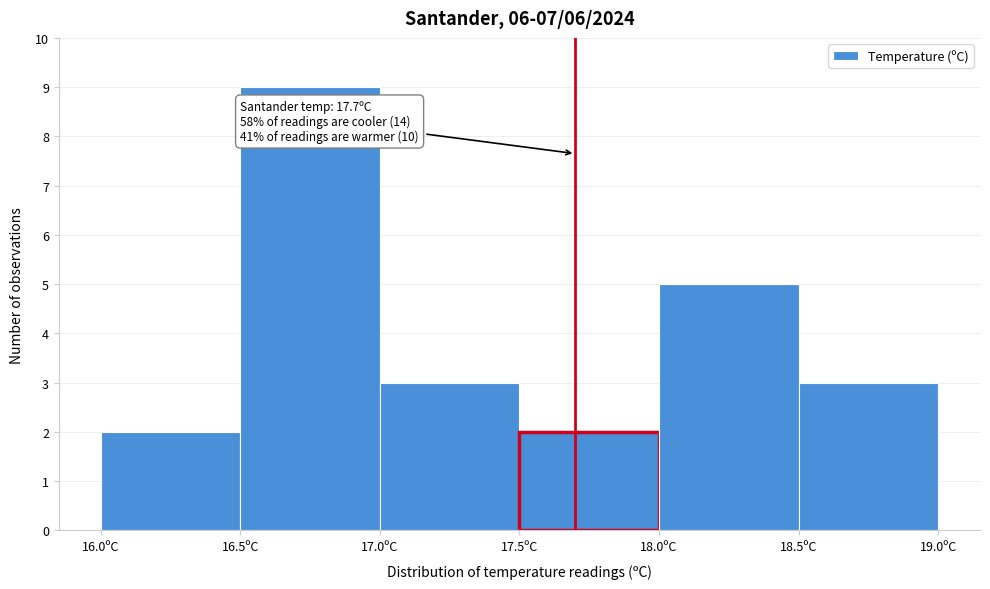

Which range on the x-axis has the tallest bar?

16.5 to 17.0